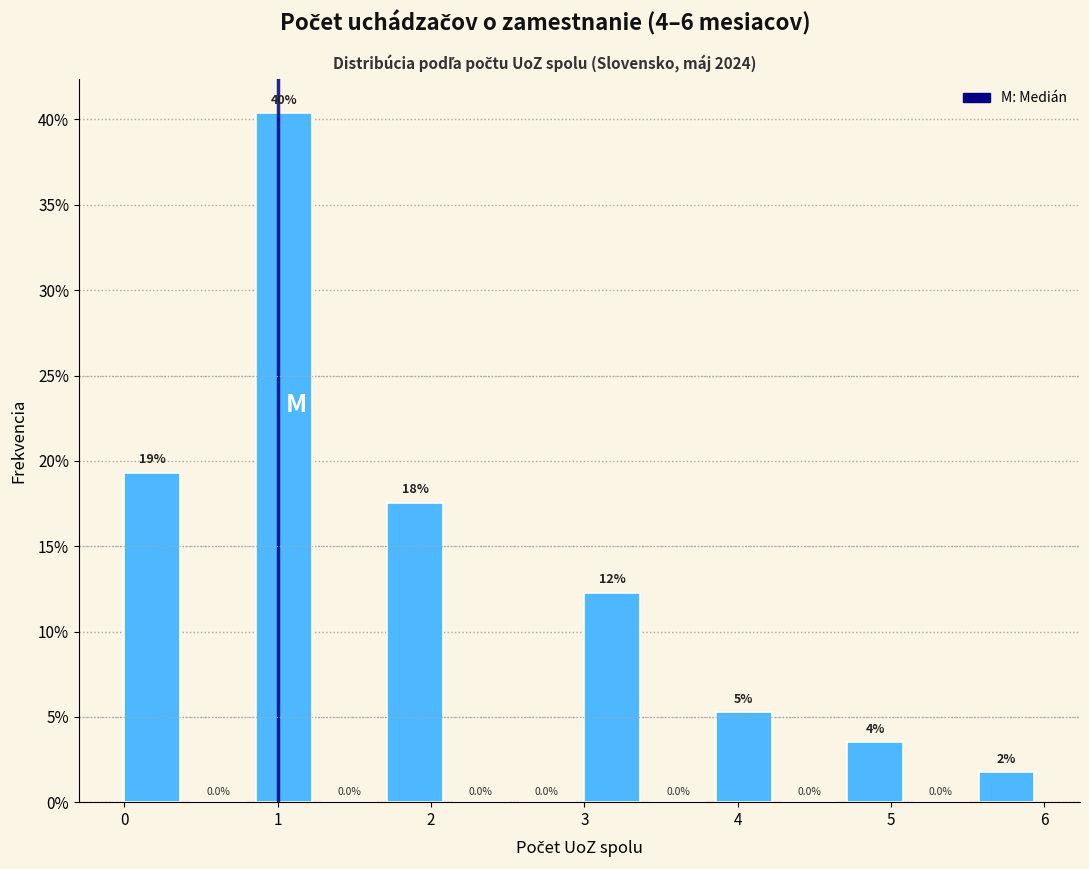

Which range on the x-axis has the tallest bar?

0.9 to 1.3